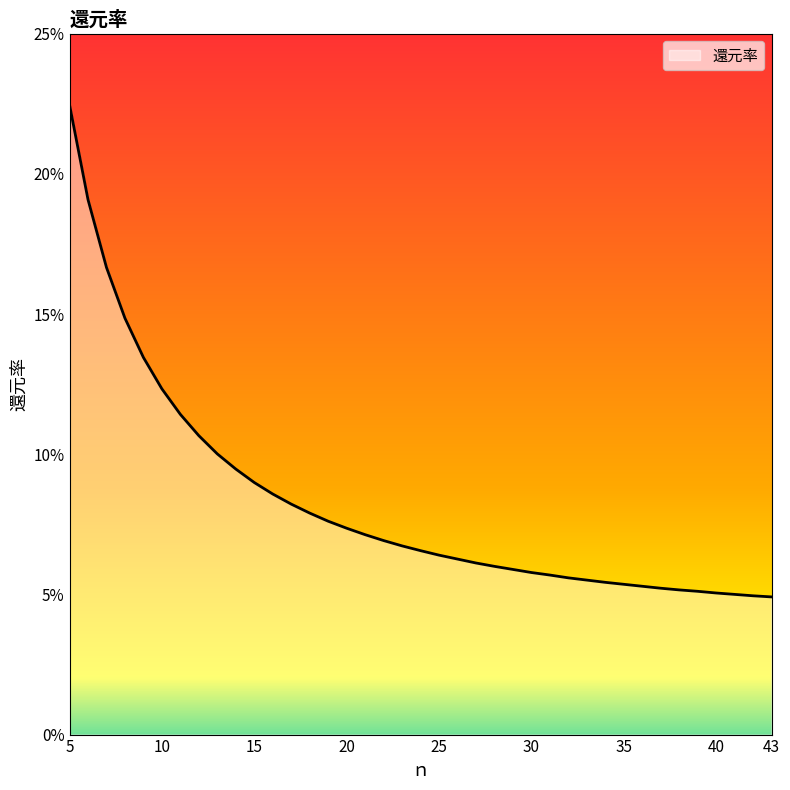

Reading left to right, list all the values displayed in this chart.

5=0.2	6=0.2	7=0.2	8=0.1	9=0.1	10=0.1	11=0.1	12=0.1	13=0.1	14=0.1	15=0.1	16=0.1	17=0.1	18=0.1	19=0.1	20=0.1	21=0.1	22=0.1	23=0.1	24=0.1	25=0.1	26=0.1	27=0.1	28=0.1	29=0.1	30=0.1	31=0.1	32=0.1	33=0.1	34=0.1	35=0.1	36=0.1	37=0.1	38=0.1	39=0.1	40=0.1	41=0.1	42=0.0	43=0.0